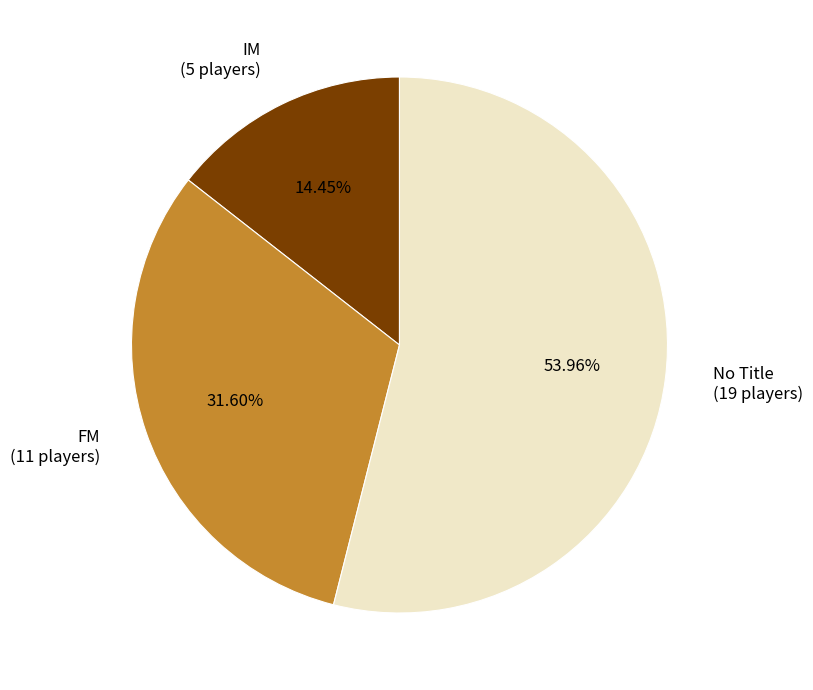

Is the sum of No Title (19 players) and FM (11 players) greater than half?

Yes